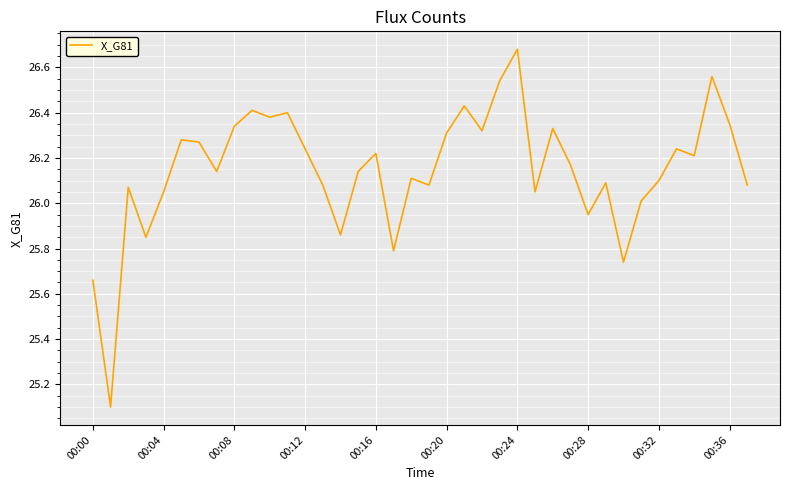

What is the difference between the maximum and minimum values?

1.6